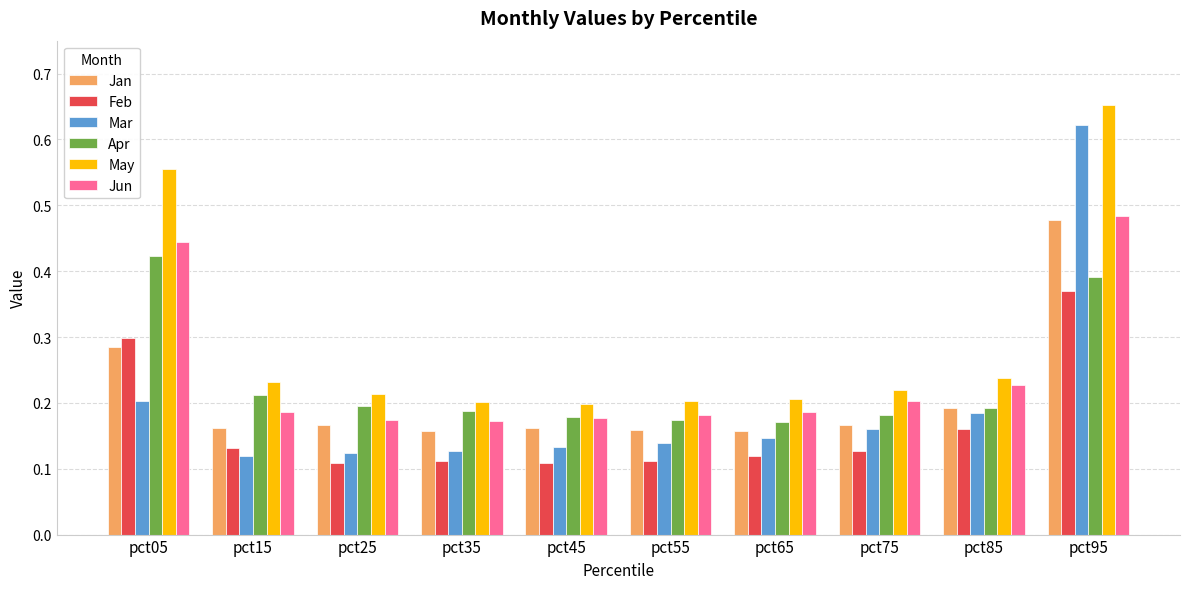

The Jun series shows 0.2 at pct85. True or false?

True